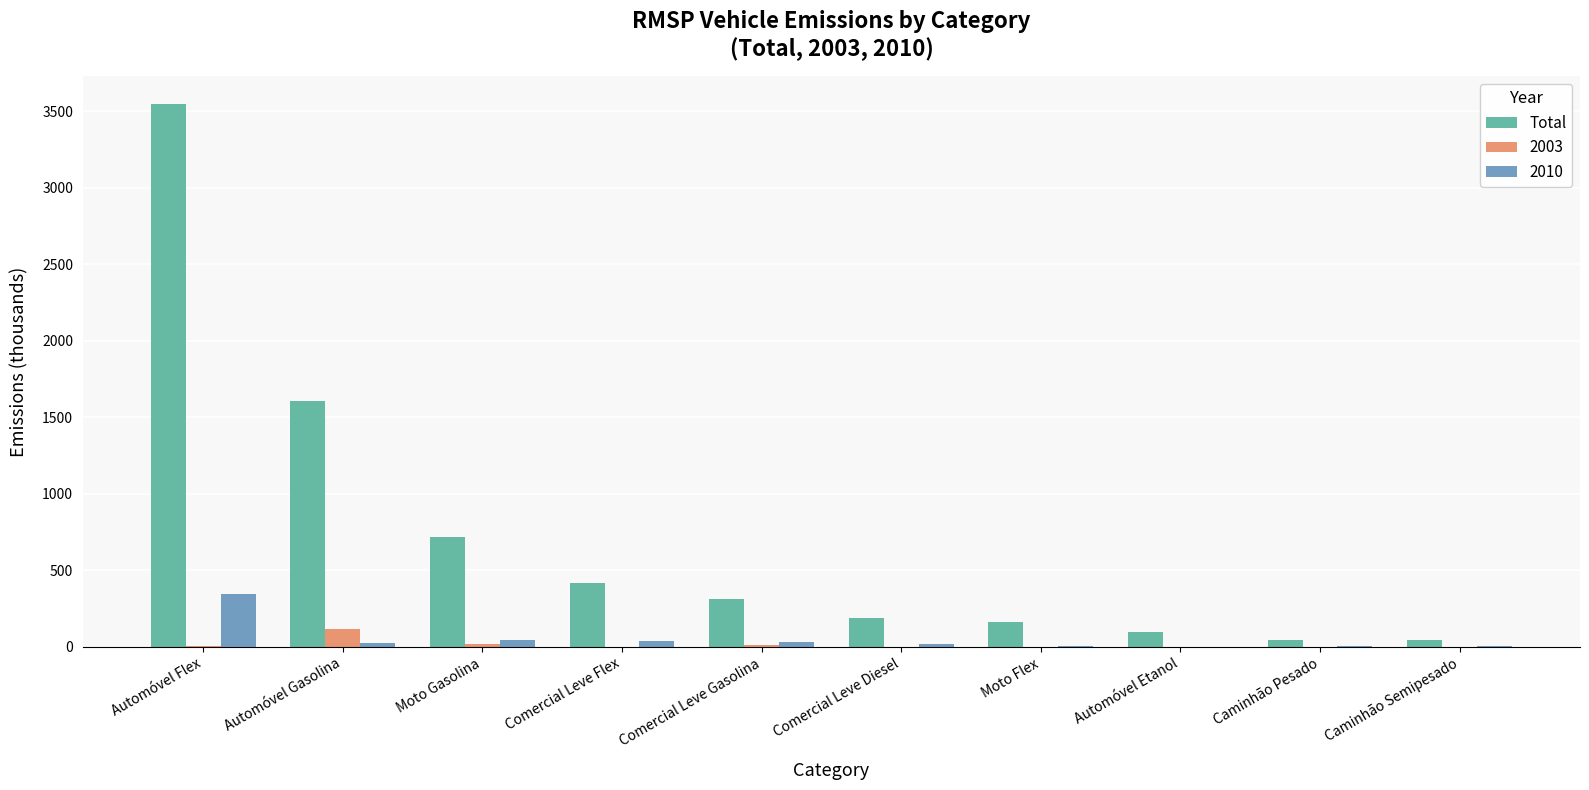

What is the maximum value shown in the chart?

3549.1